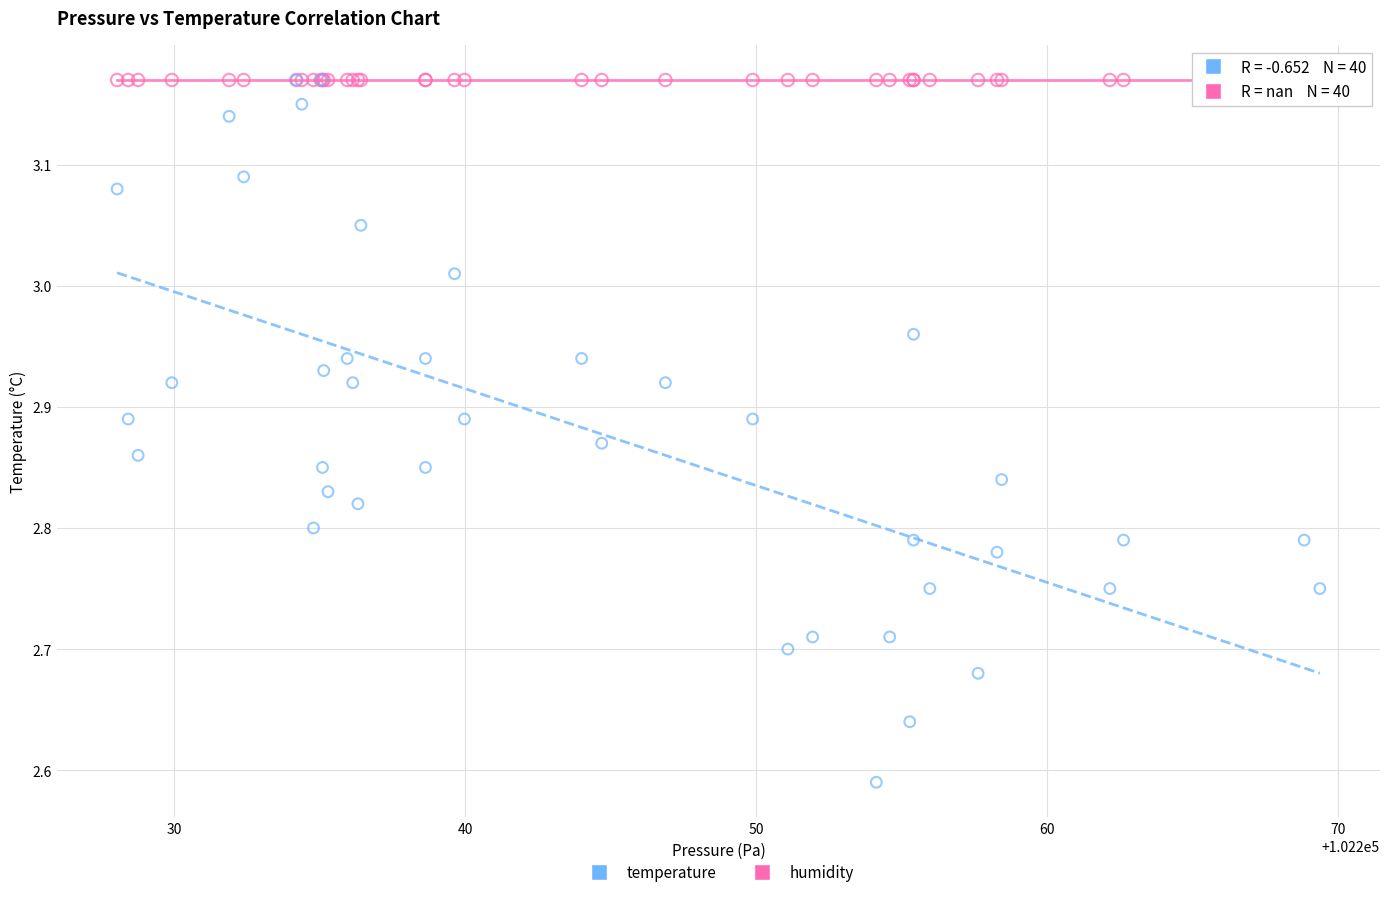

What are all the series names shown in the legend?

temperature, humidity